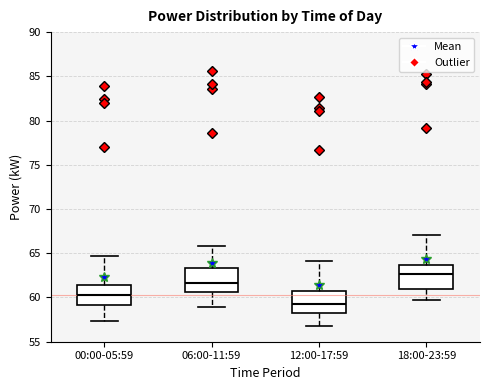

Reading left to right, transcribe this box plot: for each box, give where its median line is, the range the box spans, and where its two whiskers end, as read against the y-axis. The values are not printed on the chart, so give them approximately, as read against the axis.

00:00-05:59: median 60.5, box 59.0 to 61.5, whiskers 57.5 to 64.5
06:00-11:59: median 61.5, box 60.5 to 63.5, whiskers 59.0 to 66.0
12:00-17:59: median 59.0, box 58.5 to 60.5, whiskers 57.0 to 64.0
18:00-23:59: median 62.5, box 61.0 to 63.5, whiskers 60.0 to 67.0